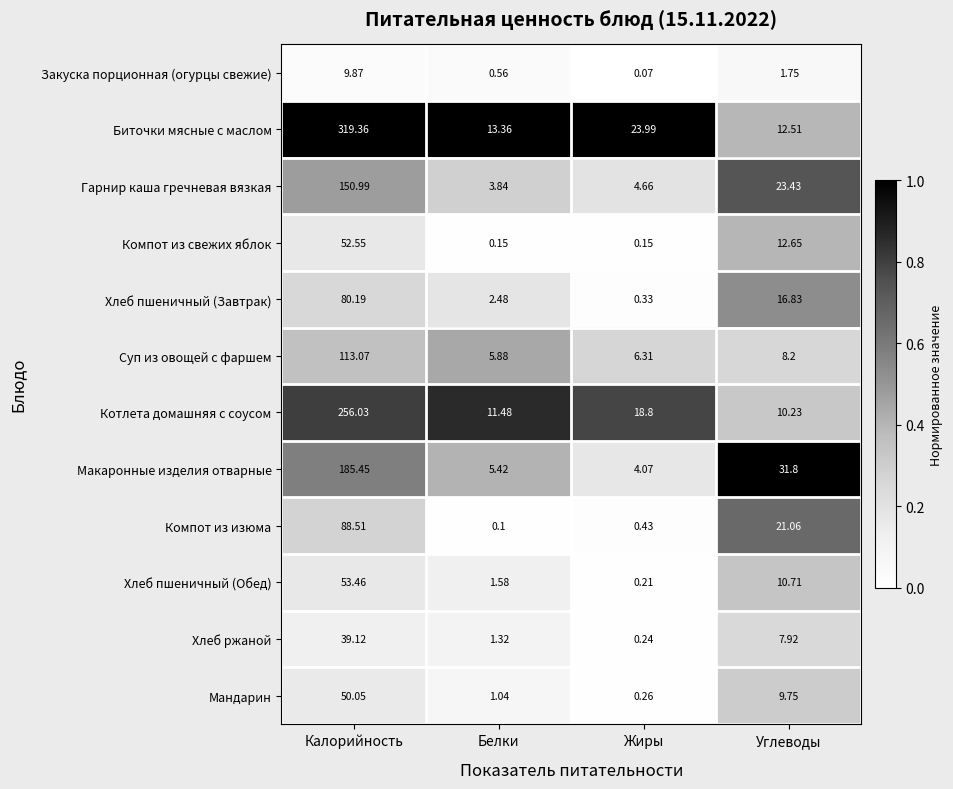

Which series has the largest total across all categories?

Биточки мясные с маслом